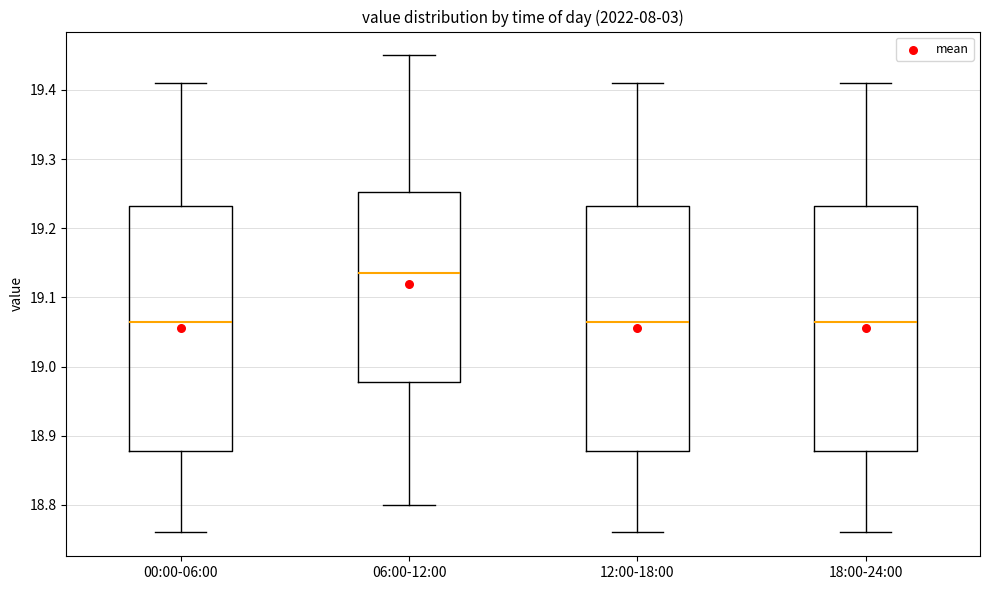

Reading left to right, read every box against the y-axis: the position of its median line, the range the box covers, and the ends of its whiskers. The values are not printed on the chart, so give them approximately, as read against the axis.

00:00-06:00: median 19.07, box 18.88 to 19.23, whiskers 18.76 to 19.41
06:00-12:00: median 19.14, box 18.98 to 19.25, whiskers 18.80 to 19.45
12:00-18:00: median 19.07, box 18.88 to 19.23, whiskers 18.76 to 19.41
18:00-24:00: median 19.07, box 18.88 to 19.23, whiskers 18.76 to 19.41